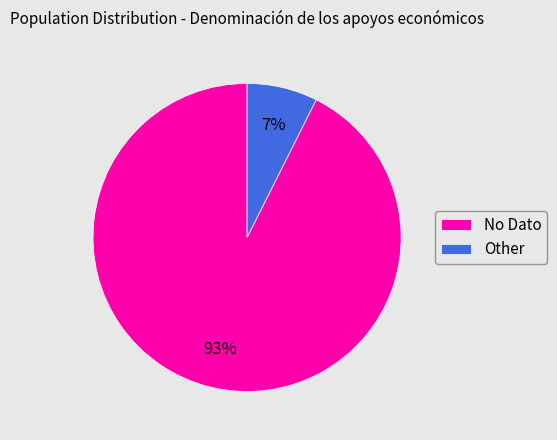

Which slice is the largest?

No Dato